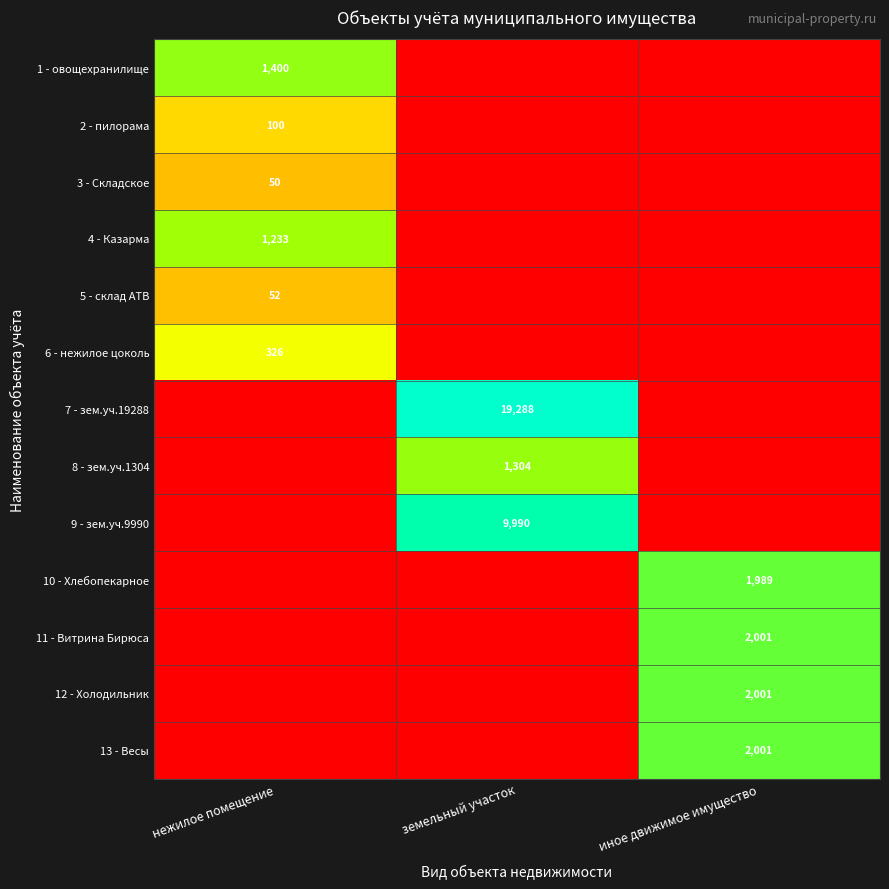

True or false: 2 - пилорама has a value of 100 at нежилое помещение.

True